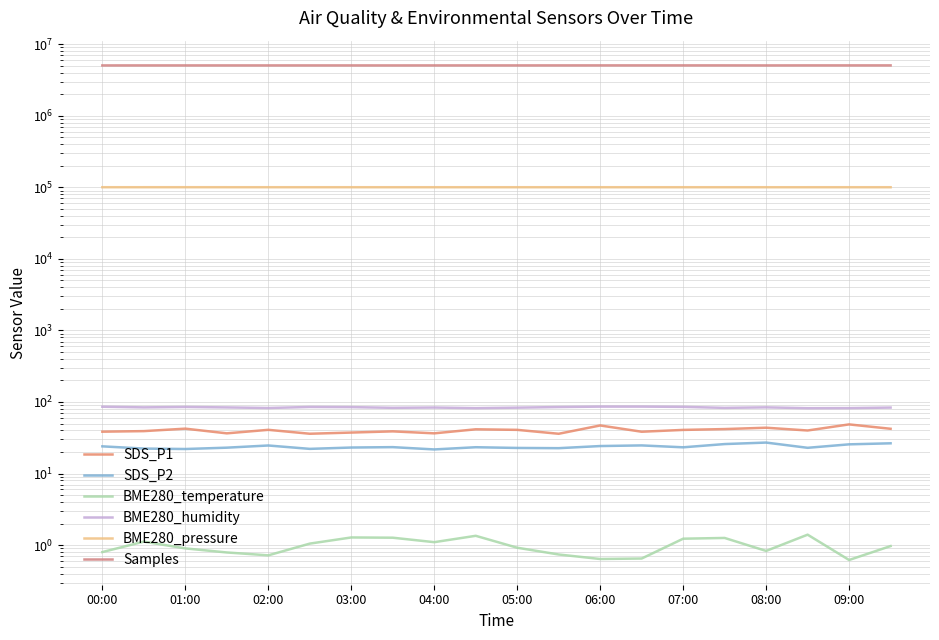

Reading left to right, extract all data points from this chart.

SDS_P1: 38.5	39.2	42.4	36.5	40.8	36.0	37.4	38.9	36.5	41.5	40.8	36.0	47.0	38.4	40.7	41.8	43.7	40.0	48.6	42.2
SDS_P2: 24.0	22.3	22.0	23.0	24.7	22.1	23.1	23.4	21.7	23.3	22.8	22.6	24.2	24.7	23.3	25.8	27.1	22.9	25.6	26.5
BME280_temperature: 0.8	1.1	0.9	0.8	0.7	1.1	1.3	1.3	1.1	1.4	0.9	0.7	0.6	0.7	1.2	1.3	0.8	1.4	0.6	1.0
BME280_humidity: 85.8	84.1	85.2	84.0	82.4	85.2	84.8	82.9	83.7	82.1	83.3	85.0	86.2	86.2	85.5	82.8	84.2	81.9	82.2	83.6
BME280_pressure: 100170.0	100179.6	100187.6	100174.3	100167.2	100166.4	100160.2	100150.7	100149.4	100150.9	100142.0	100157.8	100146.3	100142.1	100145.4	100137.7	100131.4	100132.1	100147.1	100130.1
Samples: 5038476.0	5040361.0	5040590.0	5040771.0	5039480.0	5040822.0	5039701.0	5038347.0	5040987.0	5040986.0	5041495.0	5042531.0	5044406.0	5043442.0	5044004.0	5043608.0	5038622.0	5043893.0	5044365.0	5044224.0